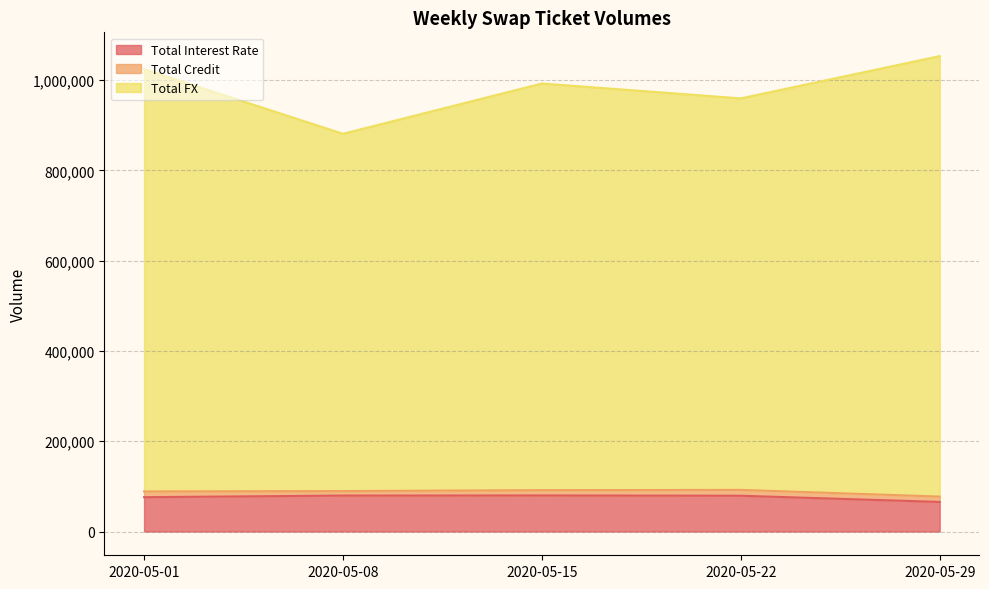

At which category does Total FX reach its first local valley?

2020-05-08